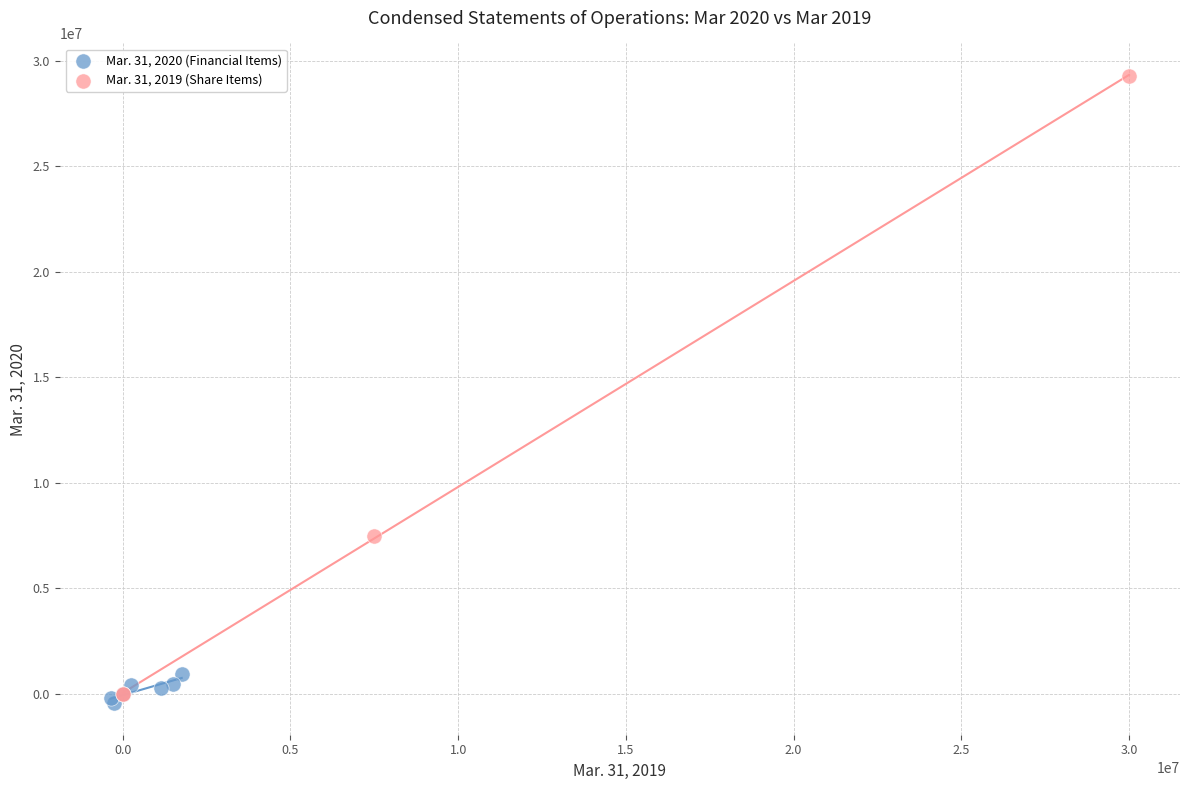

What are all the series names shown in the legend?

Mar. 31, 2020 (Financial Items), Mar. 31, 2019 (Share Items)